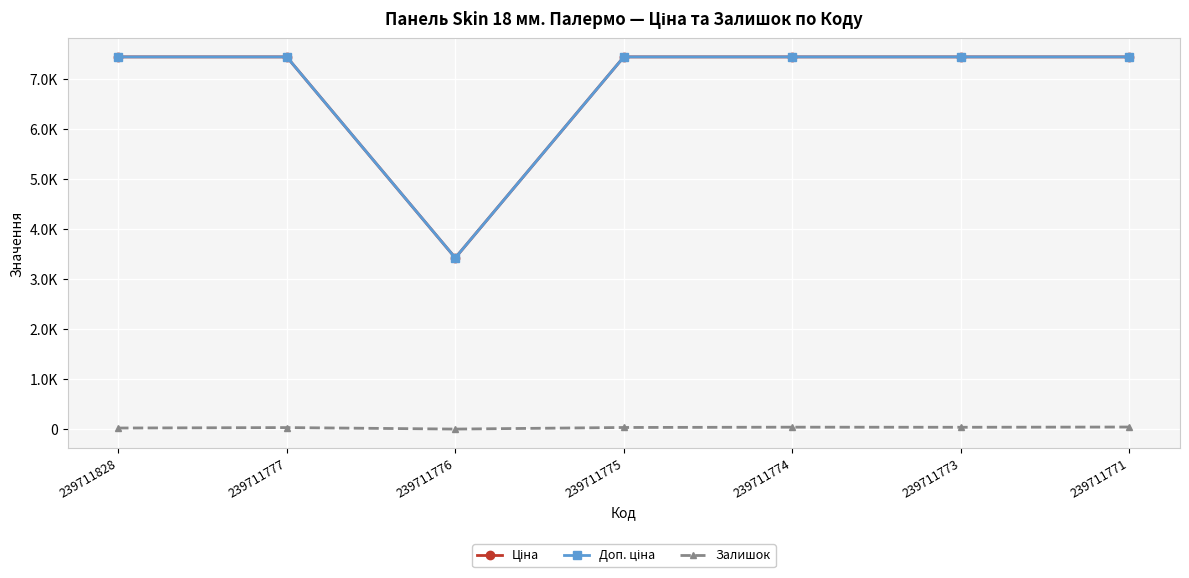

Is the value of Ціна at 239711828 greater than the value of Доп. ціна at 239711773?

No